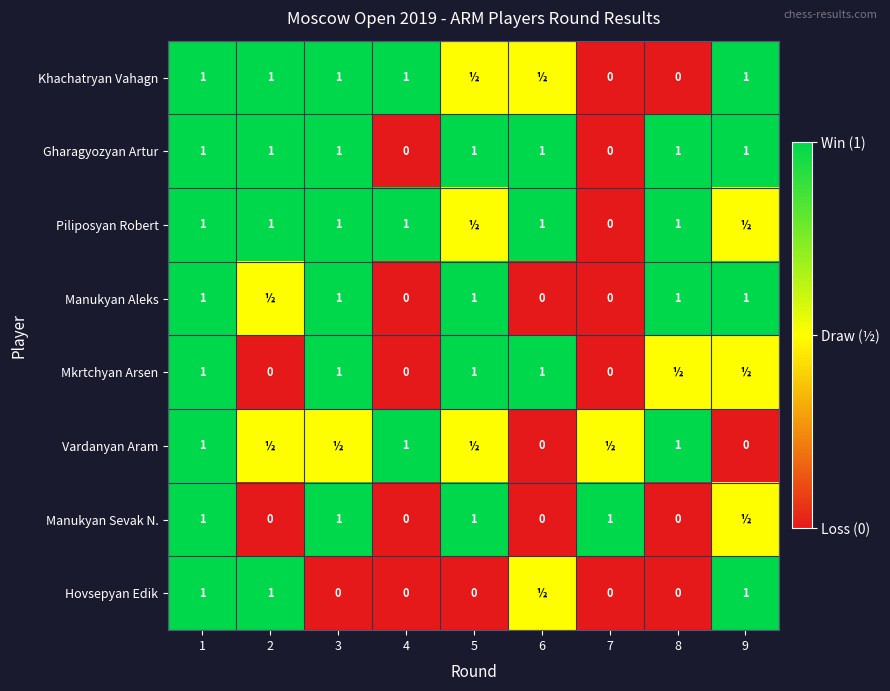

At which category does the chart reach its peak across all series?

1